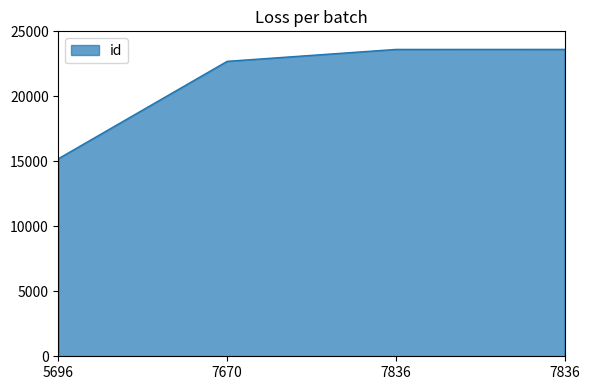

At which label does the data first exceed 23610?

7836